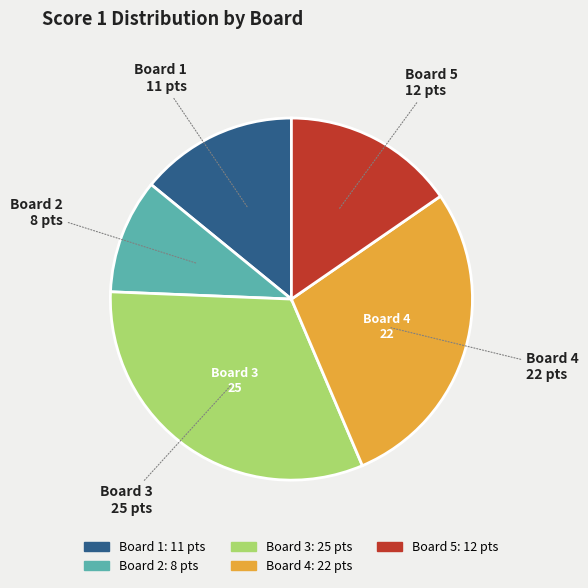

Is the sum of Board 3 and Board 5 greater than half?

No